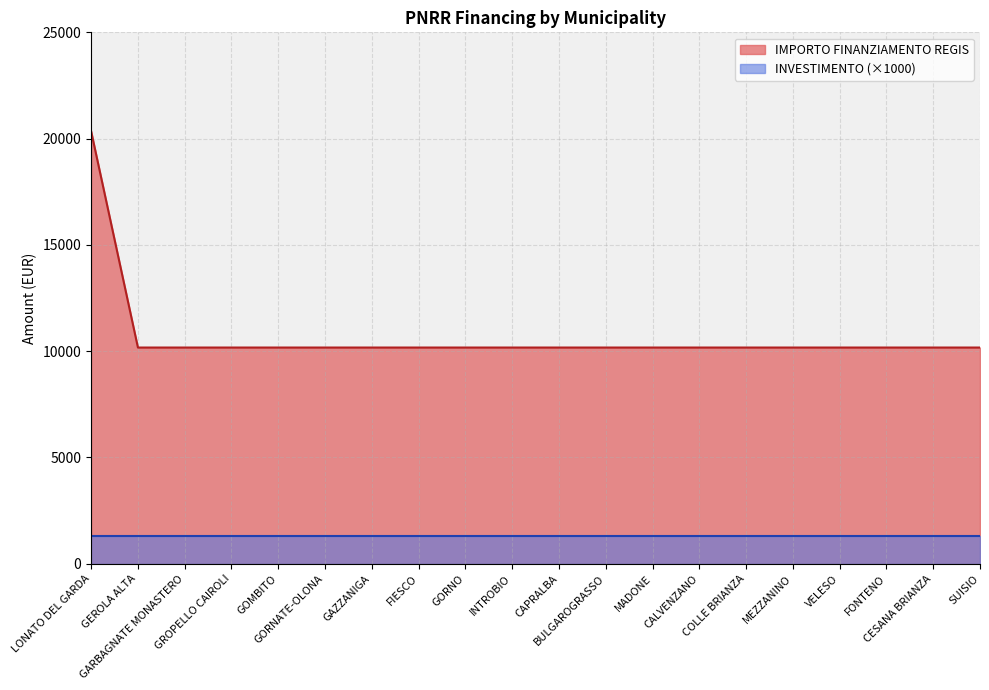

At which category does the chart reach its minimum across all series?

GEROLA ALTA